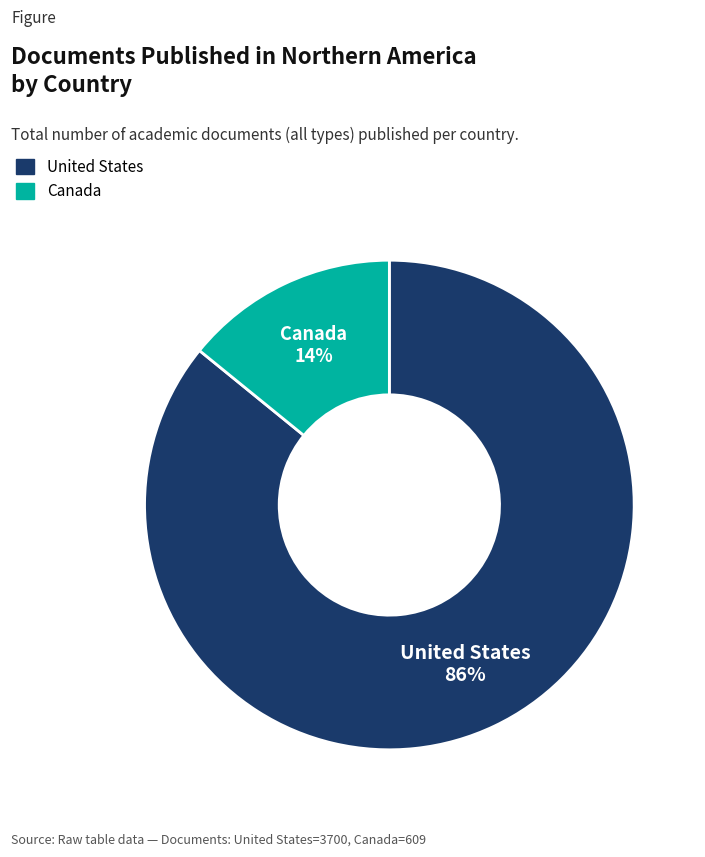

Between United States and Canada, which is larger?

United States